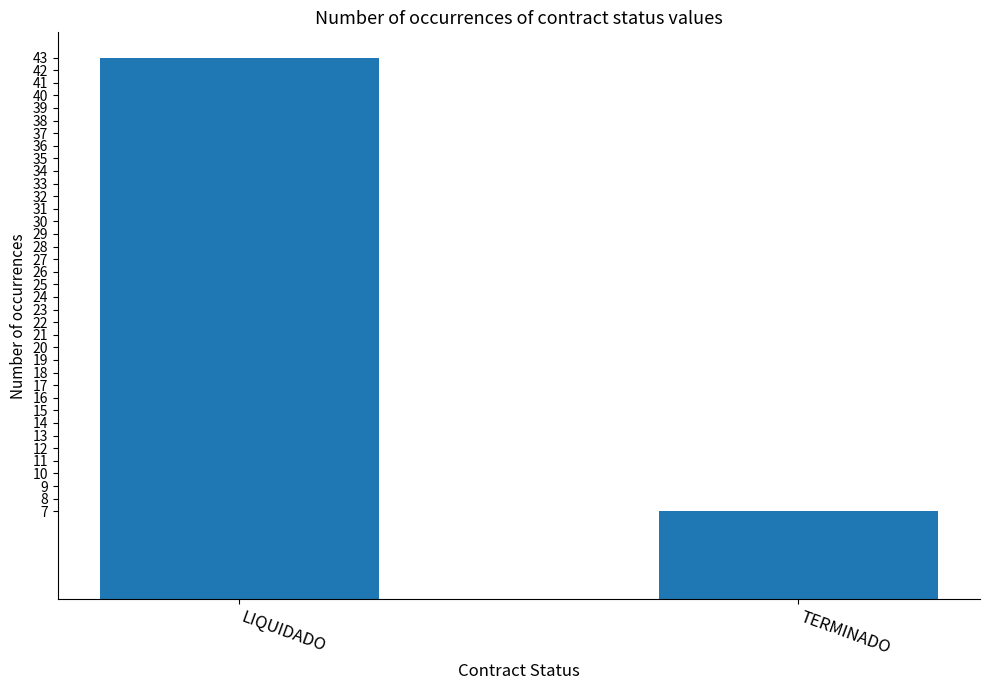

The chart shows a value of 7 at TERMINADO. True or false?

True